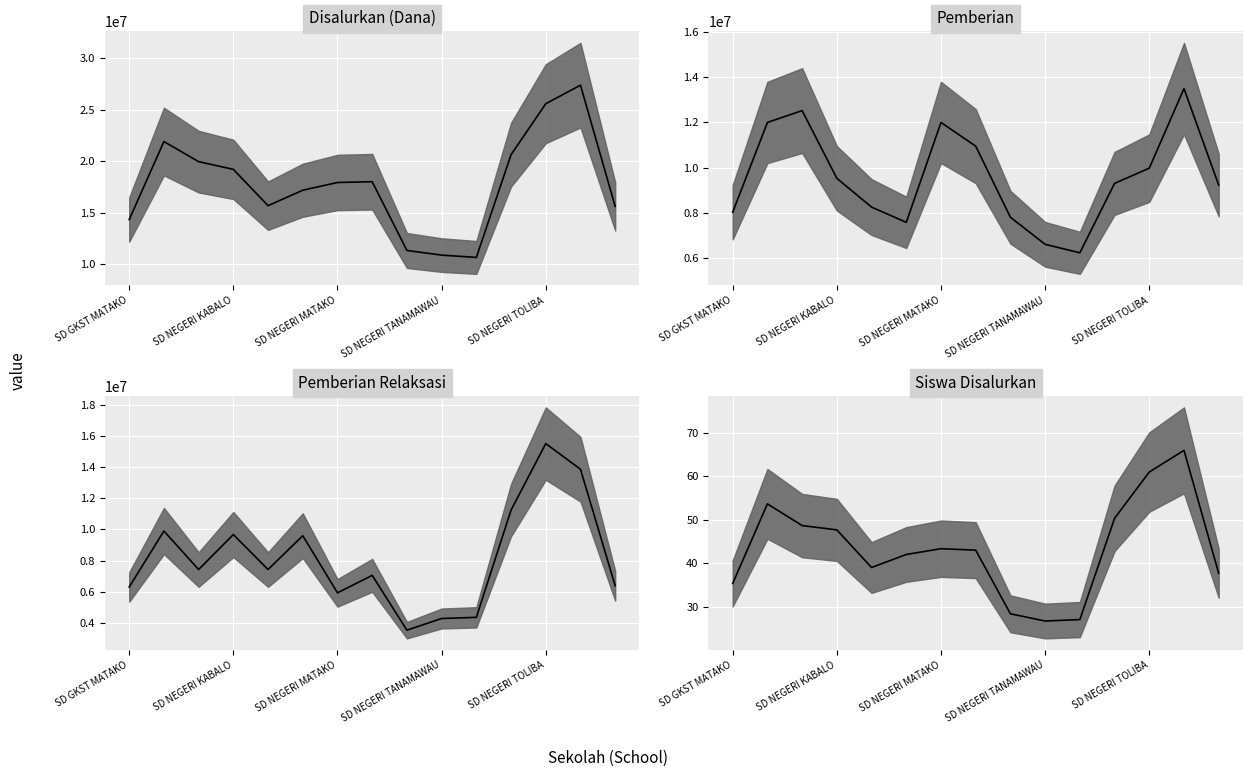

Is the value of Pemberian Relaksasi (median) at 11 greater than the value of Pemberian (median) at SD GKST MATAKO?

Yes